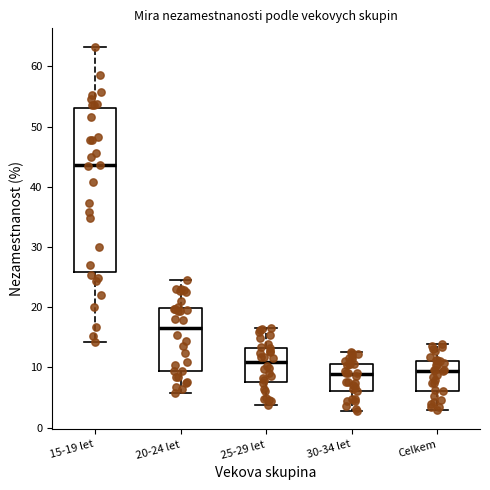

Reading left to right, read every box against the y-axis: the position of its median line, the range the box covers, and the ends of its whiskers. The values are not printed on the chart, so give them approximately, as read against the axis.

15-19 let: median 44, box 26 to 53, whiskers 14 to 63
20-24 let: median 17, box 9 to 20, whiskers 6 to 24
25-29 let: median 11, box 8 to 13, whiskers 4 to 17
30-34 let: median 9, box 6 to 11, whiskers 3 to 13
Celkem: median 9, box 6 to 11, whiskers 3 to 14